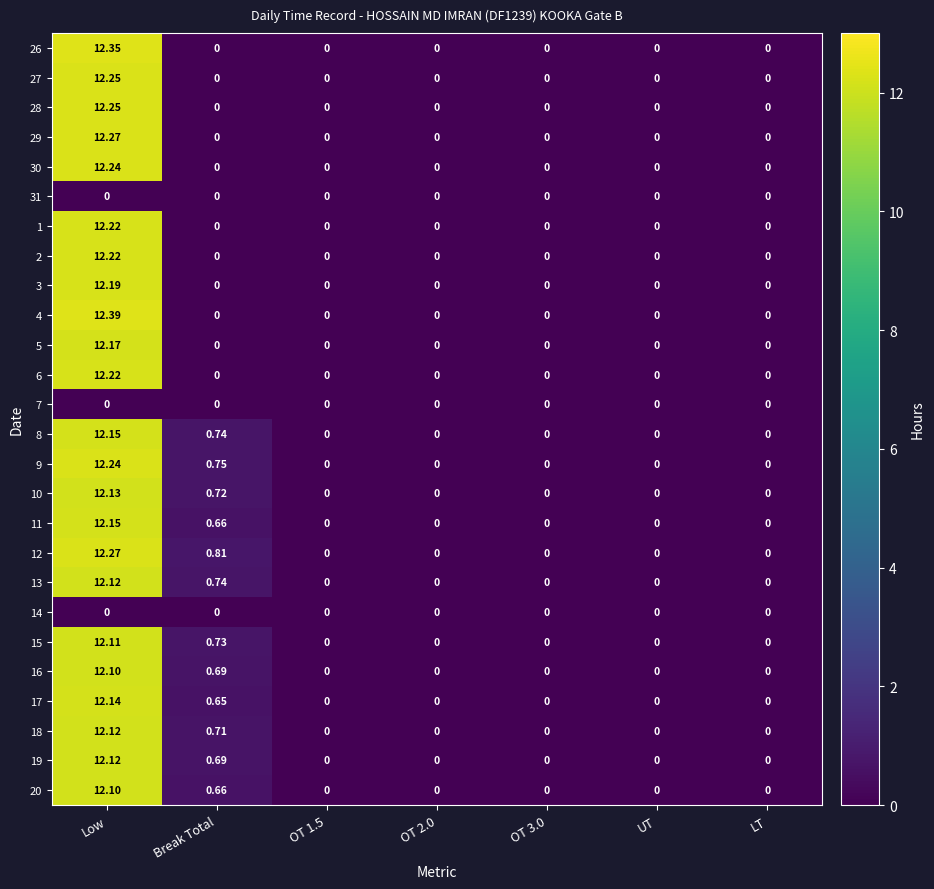

How many categories are shown in the chart?

7